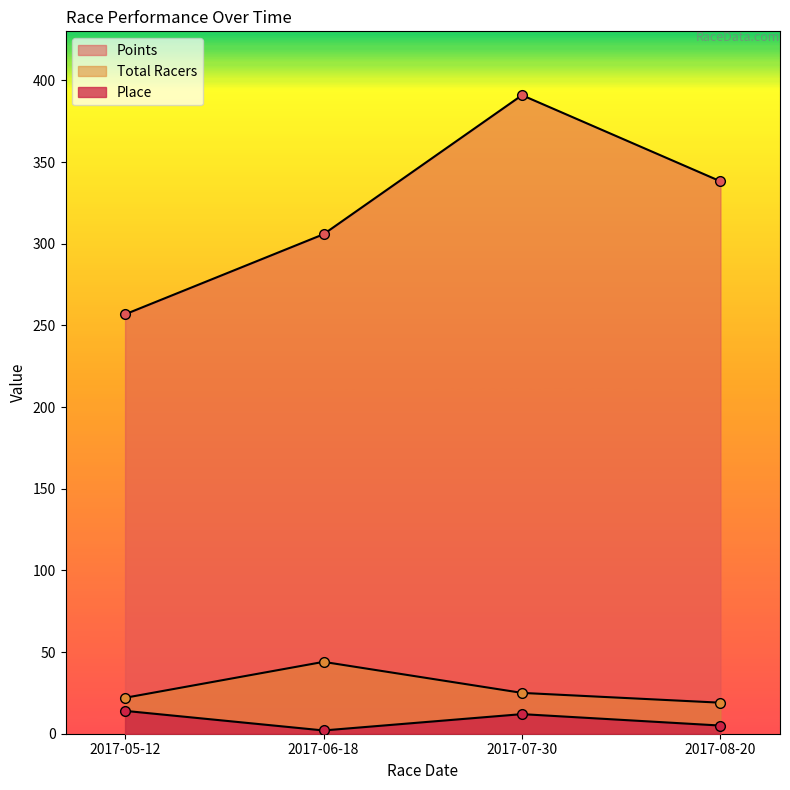

Reading right to left, list all the values displayed in this chart.

Place: 5.0	12.0	2.0	14.0
Total Racers: 19.0	25.0	44.0	22.0
Points: 338.2	391.0	305.8	256.8